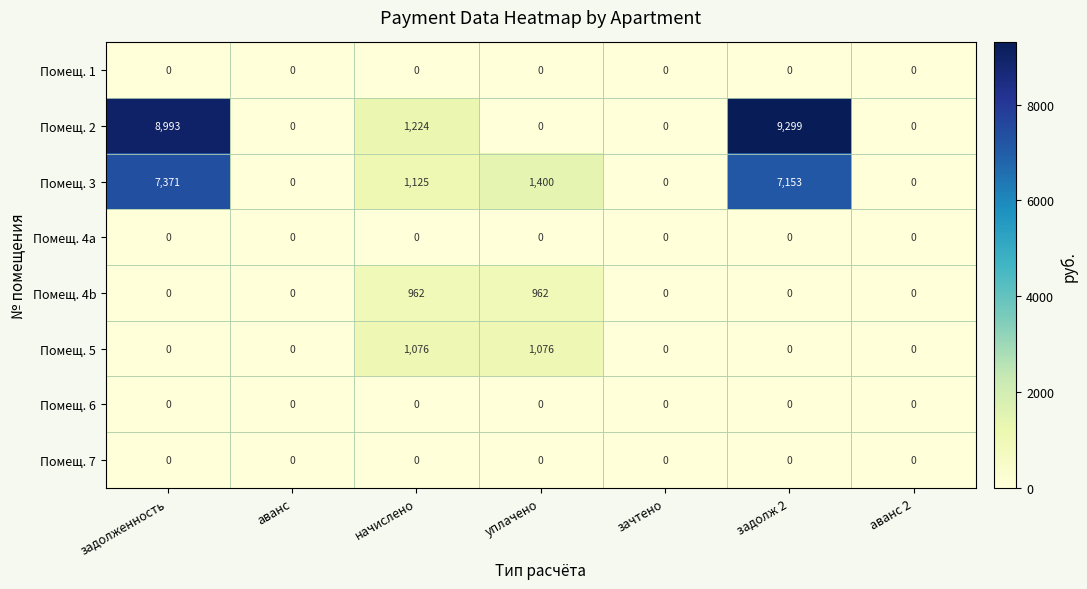

Which series has the widest spread of values?

Помещ. 2